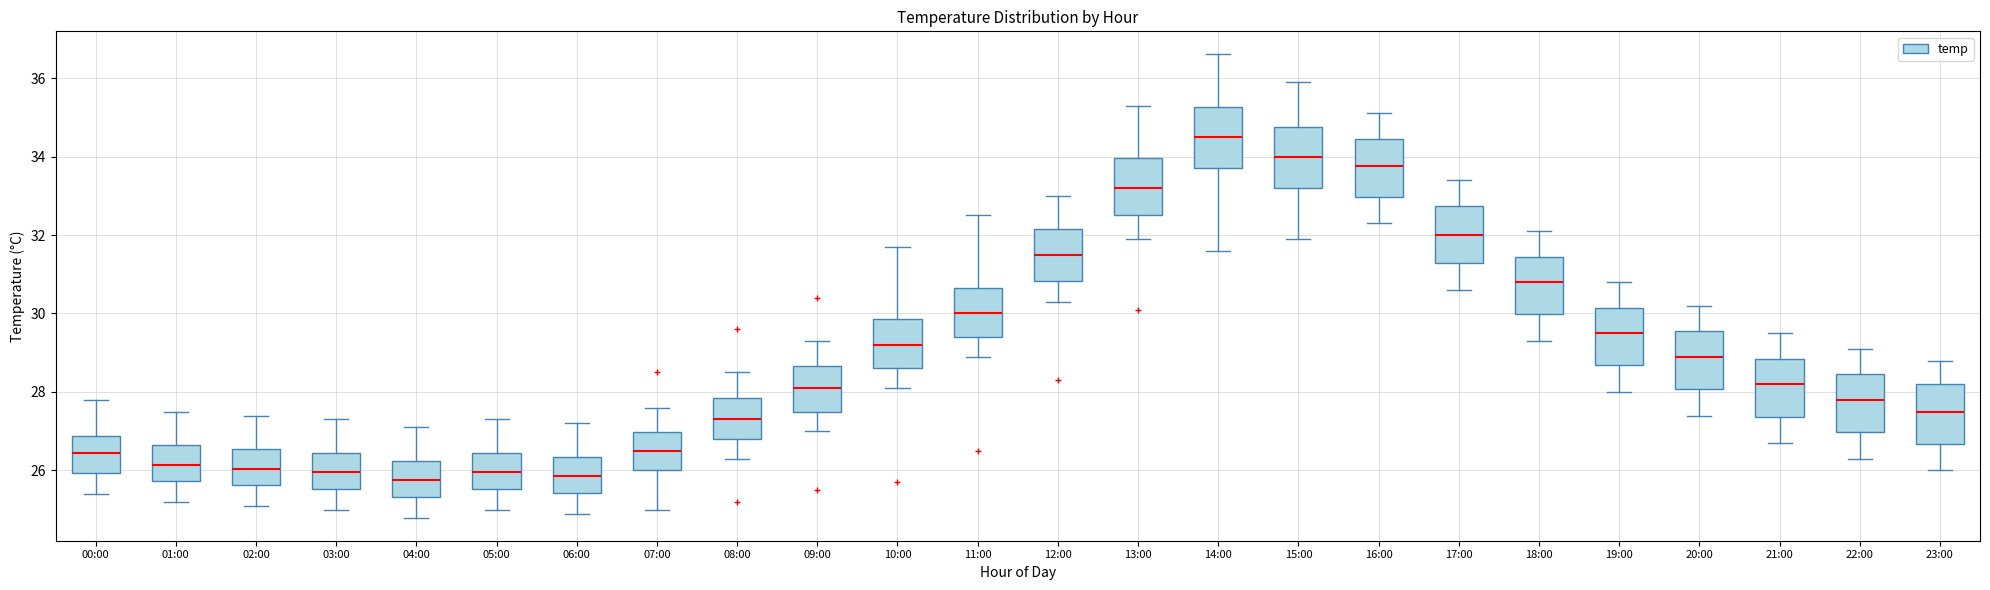

Reading left to right, transcribe this box plot: for each box, give where its median line is, the range the box spans, and where its two whiskers end, as read against the y-axis. The values are not printed on the chart, so give them approximately, as read against the axis.

00:00: median 26.4, box 26.0 to 26.8, whiskers 25.4 to 27.8
01:00: median 26.2, box 25.8 to 26.6, whiskers 25.2 to 27.6
02:00: median 26.0, box 25.6 to 26.6, whiskers 25.2 to 27.4
03:00: median 26.0, box 25.6 to 26.4, whiskers 25.0 to 27.4
04:00: median 25.8, box 25.4 to 26.2, whiskers 24.8 to 27.2
05:00: median 26.0, box 25.6 to 26.4, whiskers 25.0 to 27.4
06:00: median 25.8, box 25.4 to 26.4, whiskers 25.0 to 27.2
07:00: median 26.6, box 26.0 to 27.0, whiskers 25.0 to 27.6
08:00: median 27.4, box 26.8 to 27.8, whiskers 26.4 to 28.6
09:00: median 28.2, box 27.6 to 28.6, whiskers 27.0 to 29.4
10:00: median 29.2, box 28.6 to 29.8, whiskers 28.2 to 31.8
11:00: median 30.0, box 29.4 to 30.6, whiskers 29.0 to 32.6
12:00: median 31.6, box 30.8 to 32.2, whiskers 30.4 to 33.0
13:00: median 33.2, box 32.6 to 34.0, whiskers 32.0 to 35.4
14:00: median 34.6, box 33.8 to 35.2, whiskers 31.6 to 36.6
15:00: median 34.0, box 33.2 to 34.8, whiskers 32.0 to 36.0
16:00: median 33.8, box 33.0 to 34.4, whiskers 32.4 to 35.2
17:00: median 32.0, box 31.2 to 32.8, whiskers 30.6 to 33.4
18:00: median 30.8, box 30.0 to 31.4, whiskers 29.4 to 32.2
19:00: median 29.6, box 28.6 to 30.2, whiskers 28.0 to 30.8
20:00: median 29.0, box 28.0 to 29.6, whiskers 27.4 to 30.2
21:00: median 28.2, box 27.4 to 28.8, whiskers 26.8 to 29.6
22:00: median 27.8, box 27.0 to 28.4, whiskers 26.4 to 29.2
23:00: median 27.6, box 26.6 to 28.2, whiskers 26.0 to 28.8